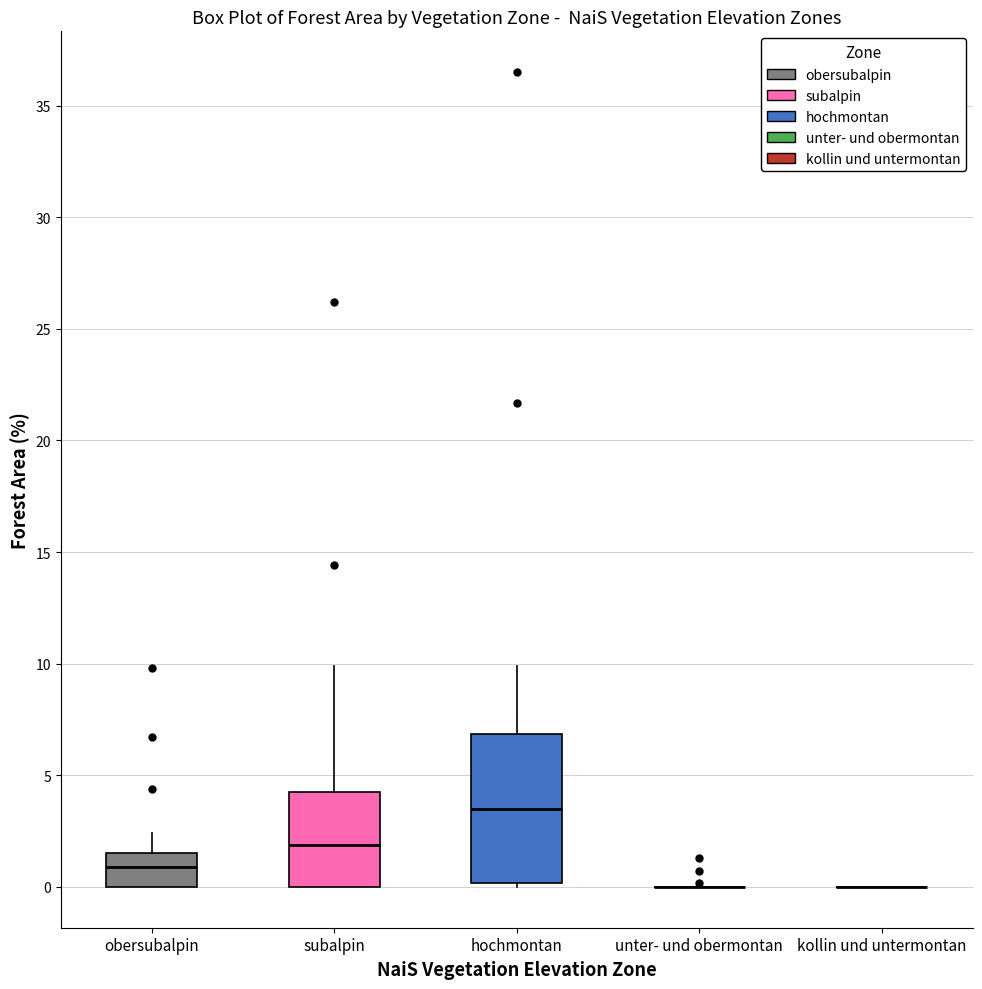

Where is the upper edge of the box for hochmontan on the y-axis? The values are not printed on the chart, so give them approximately, as read against the axis.

7.0